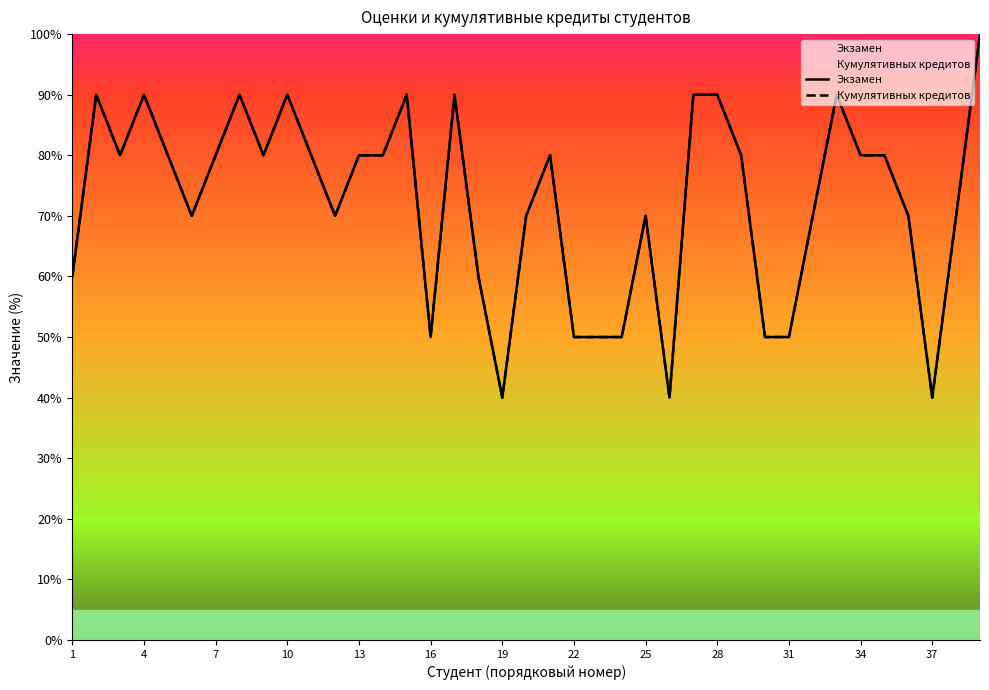

How many data points does each series have?

39